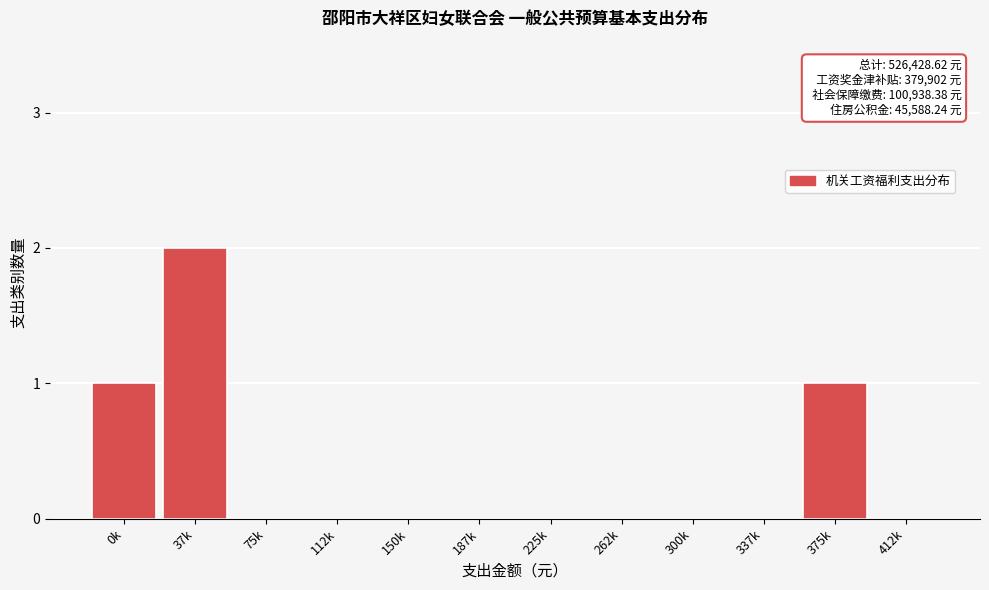

Reading right to left, extract all data points from this chart.

412k=0	375k=1	337k=0	300k=0	262k=0	225k=0	187k=0	150k=0	112k=0	75k=0	37k=2	0k=1